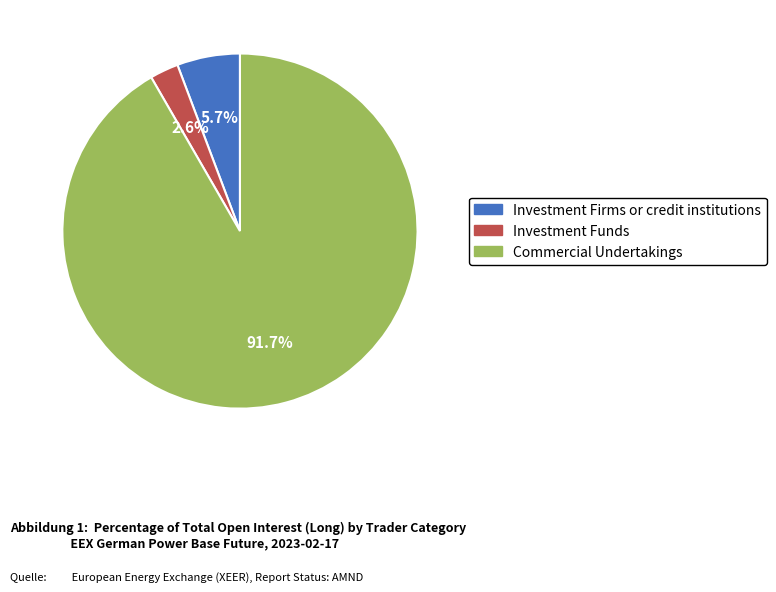

To the nearest percent, what percentage of the pie is Investment Firms or credit institutions?

6%